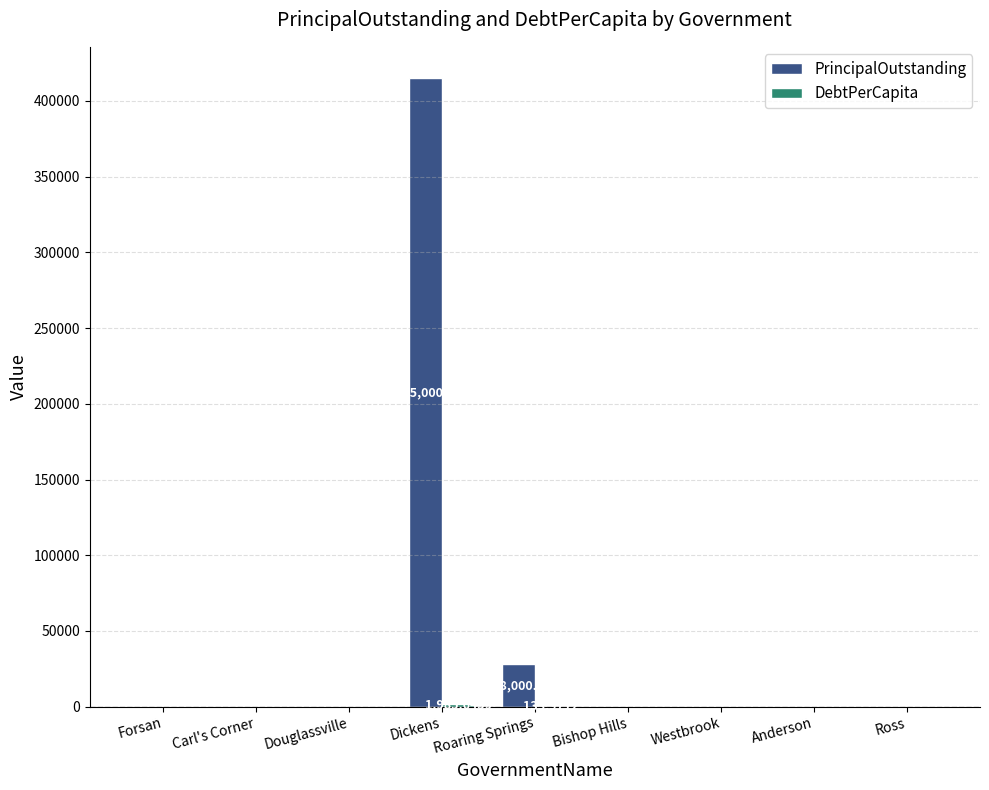

What is the sum of all PrincipalOutstanding values?

443000.0